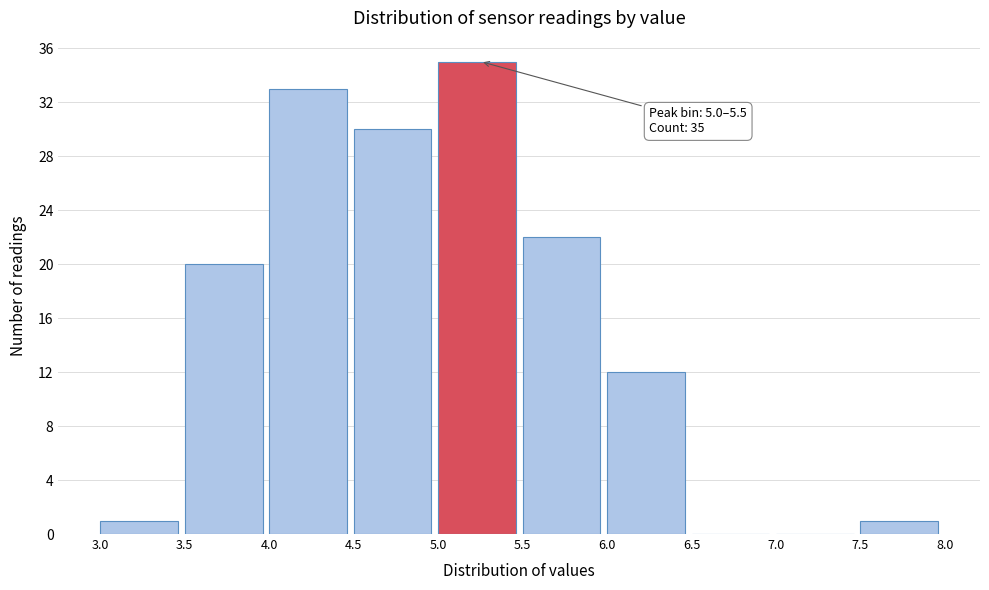

Which range on the x-axis has the tallest bar?

5.0 to 5.5